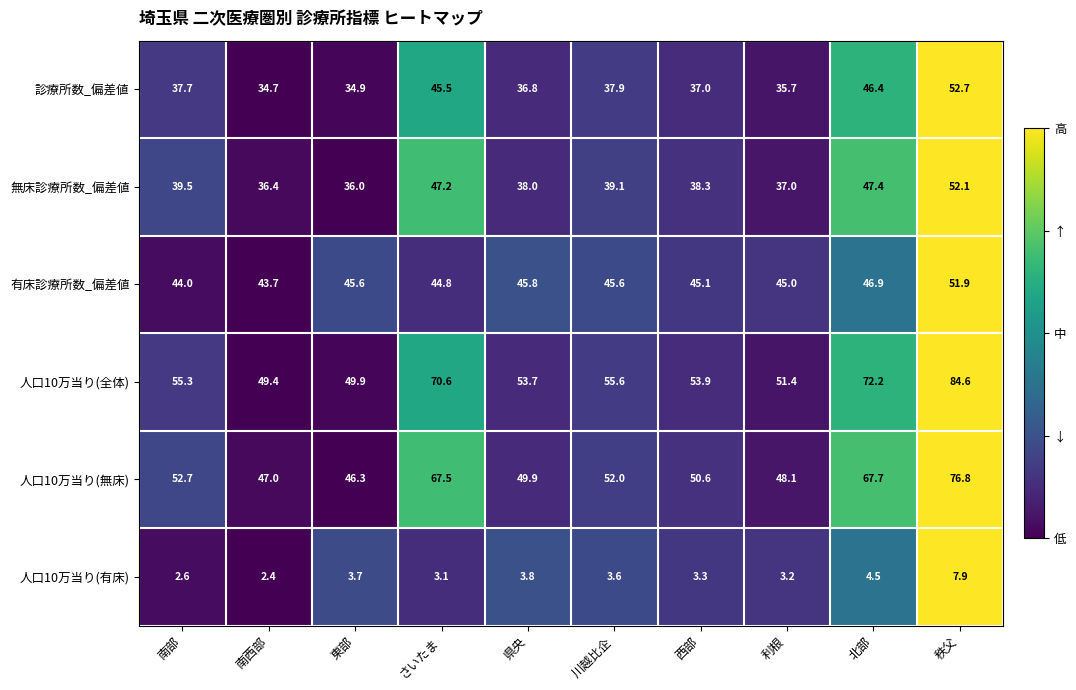

What is the total value across all series at 南西部?

213.6